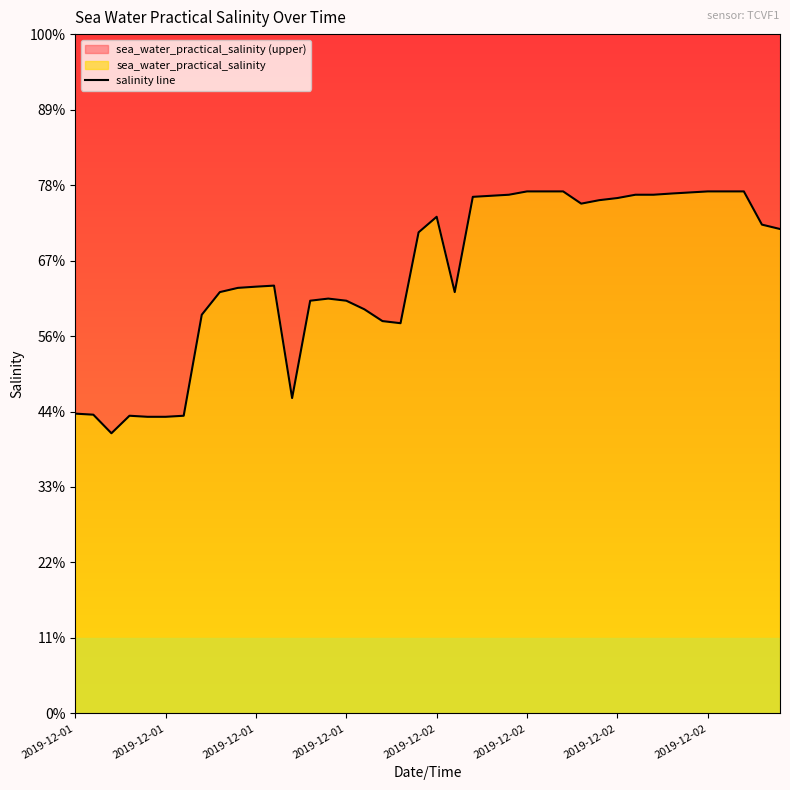

What is the smallest value displayed?

18.6